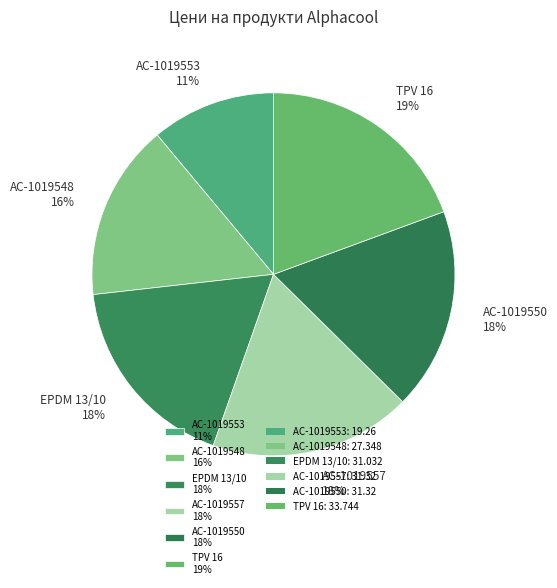

How many slices are in this pie chart?

6